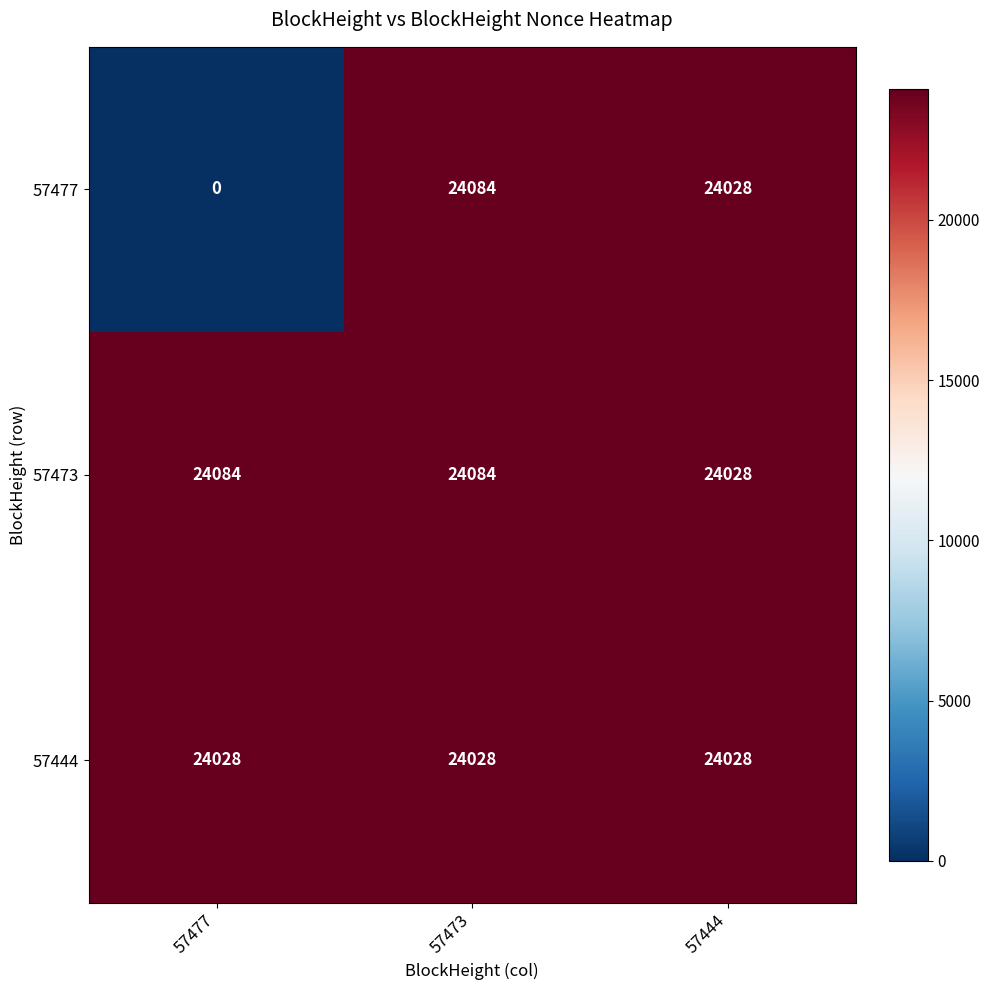

Rank the series at 57477 from highest to lowest value.

57473, 57444, 57477